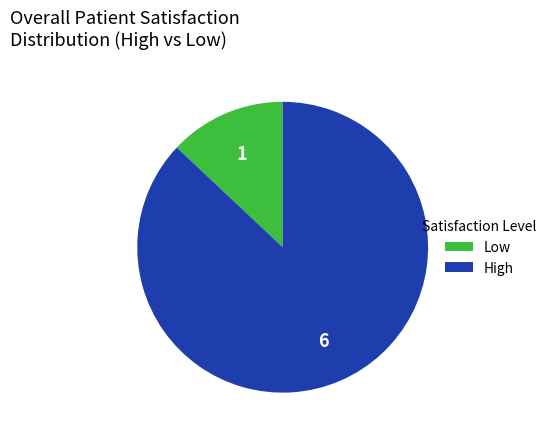

Is there any slice that represents more than half of the pie?

Yes